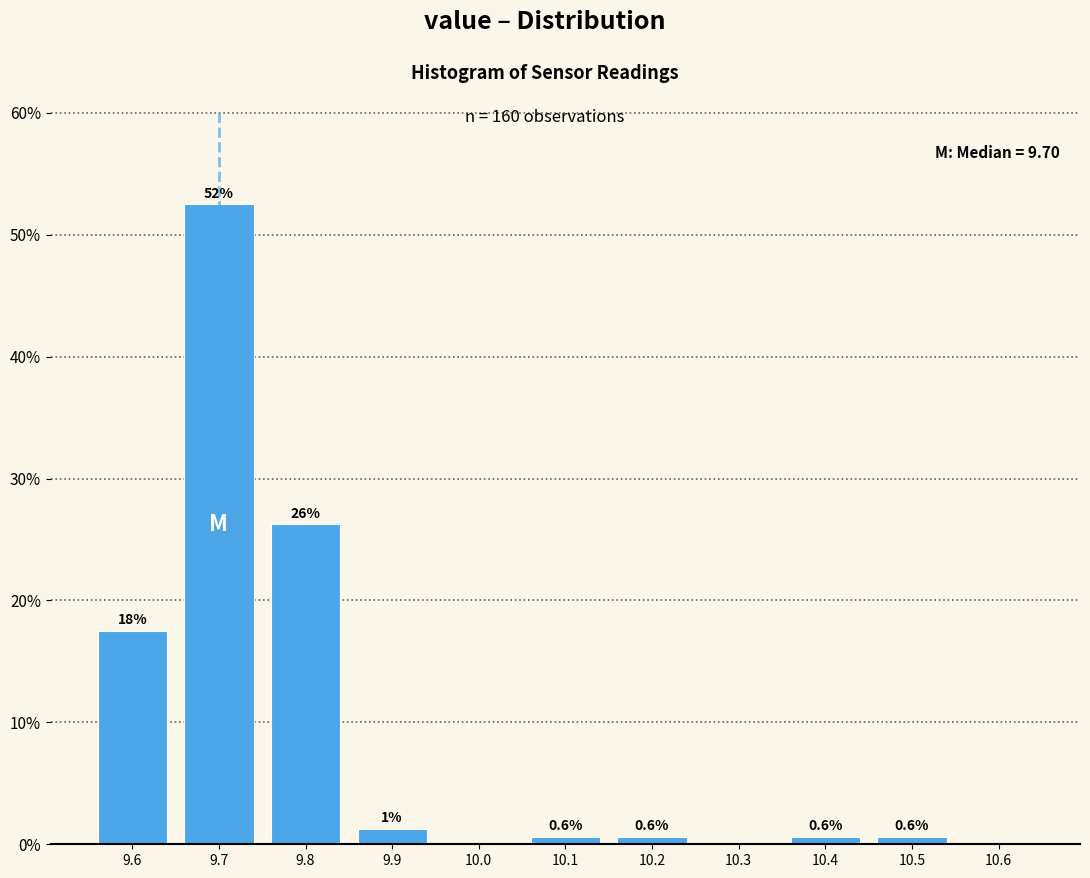

Which range on the x-axis has the tallest bar?

9.65 to 9.75